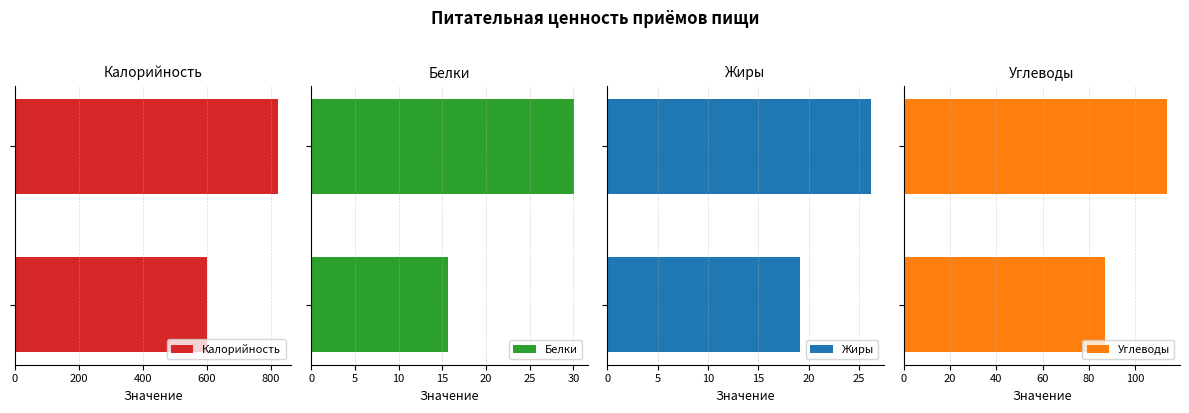

What is the average value of the Белки series?

22.9